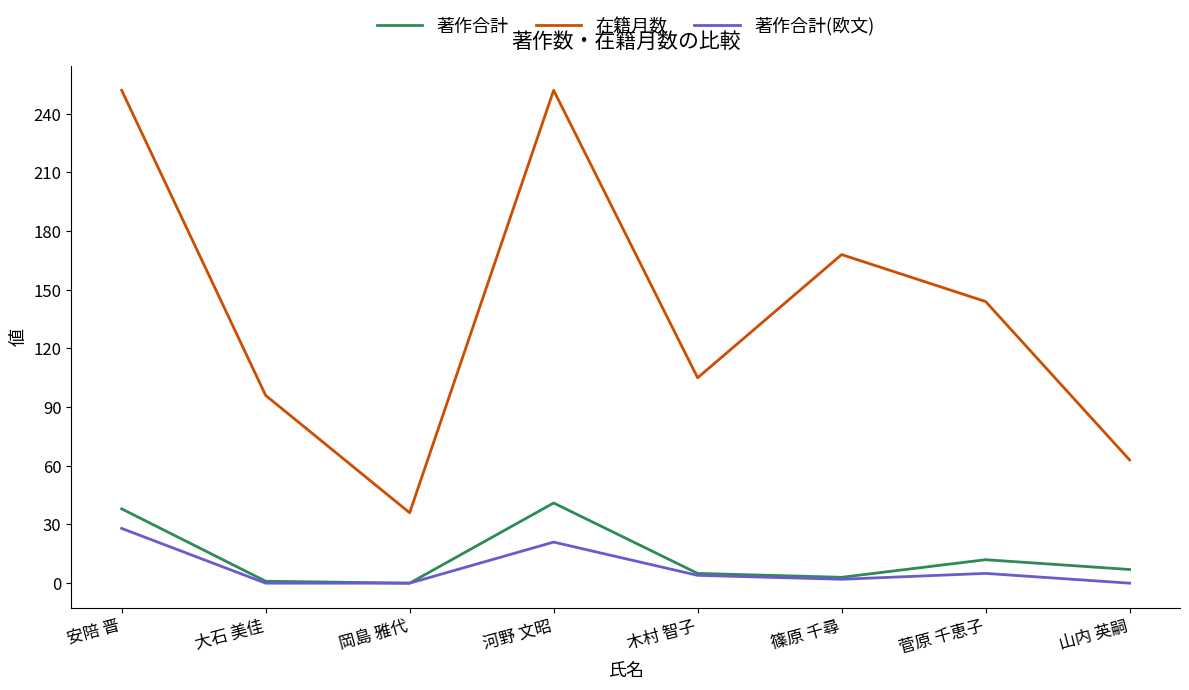

Which series has the widest spread of values?

在籍月数